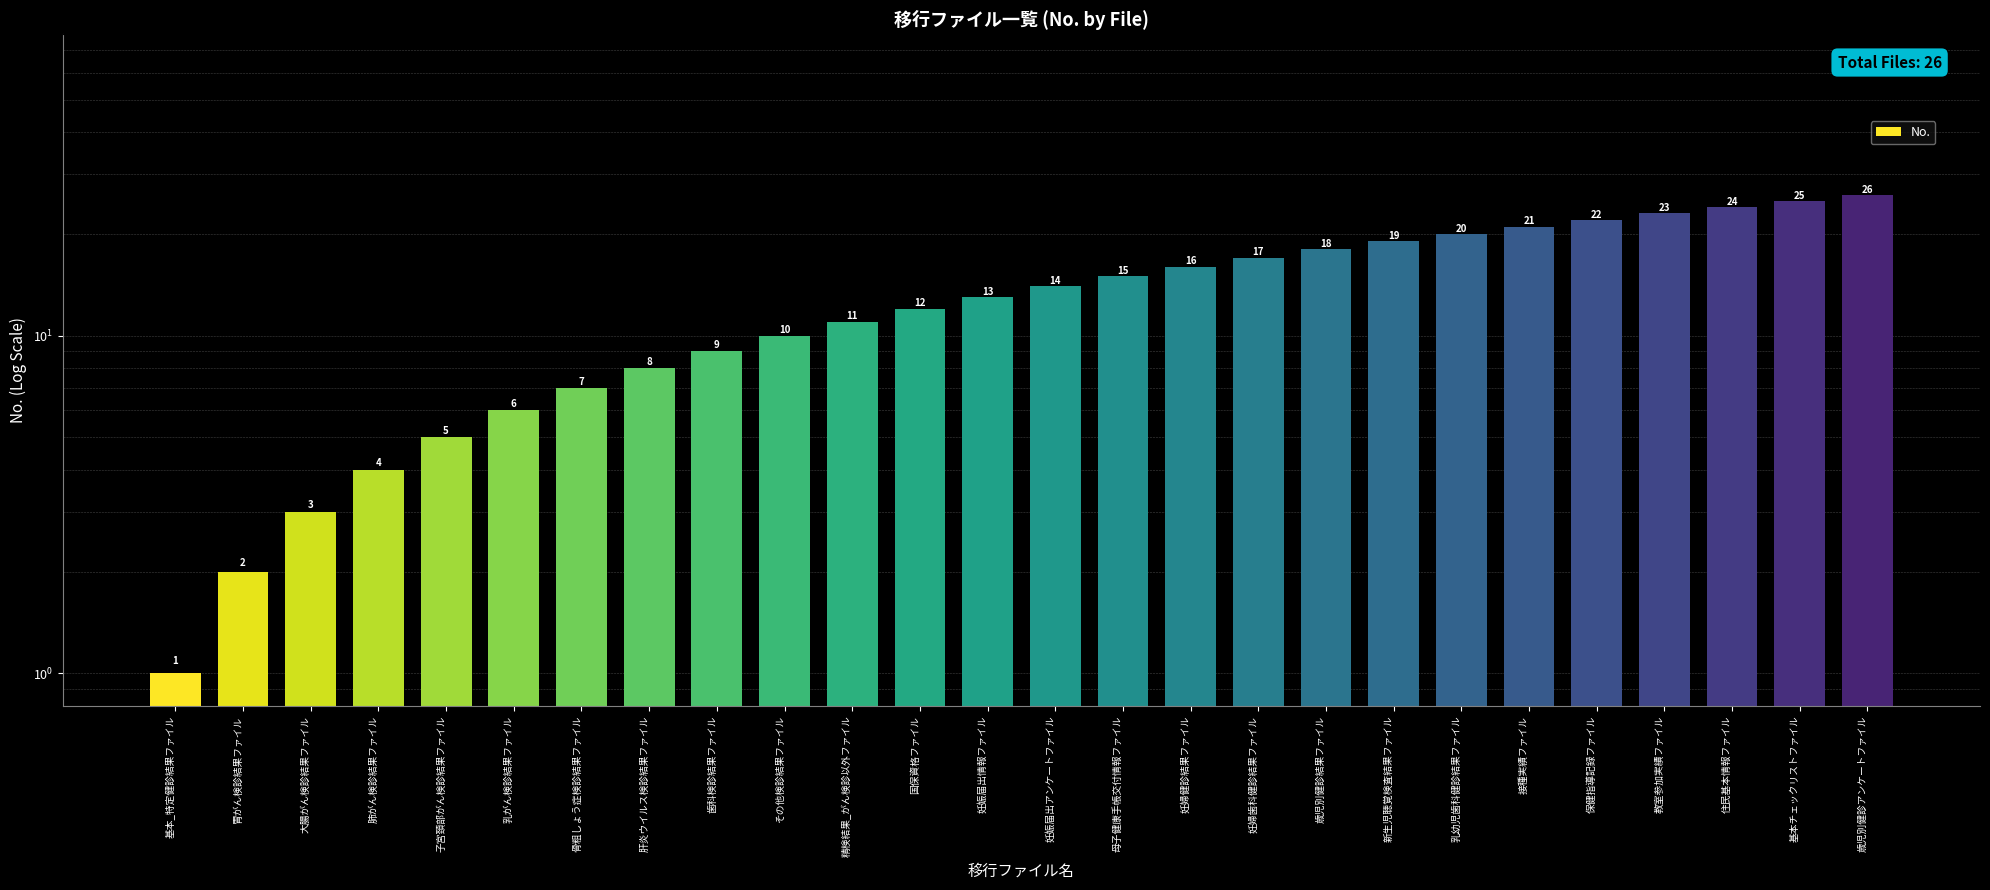

What is the sum of all values?

351